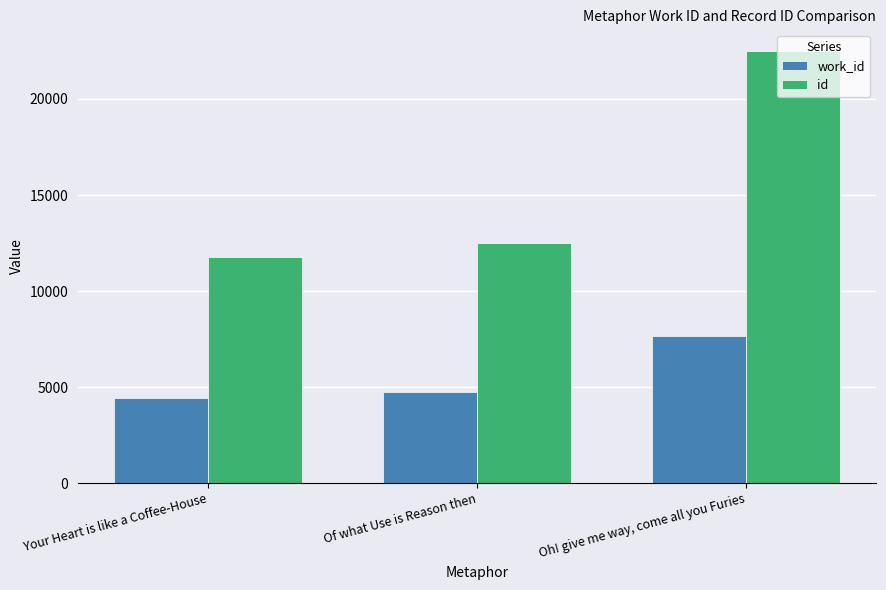

What is the value of the id bar at the 3rd from the left?

22500